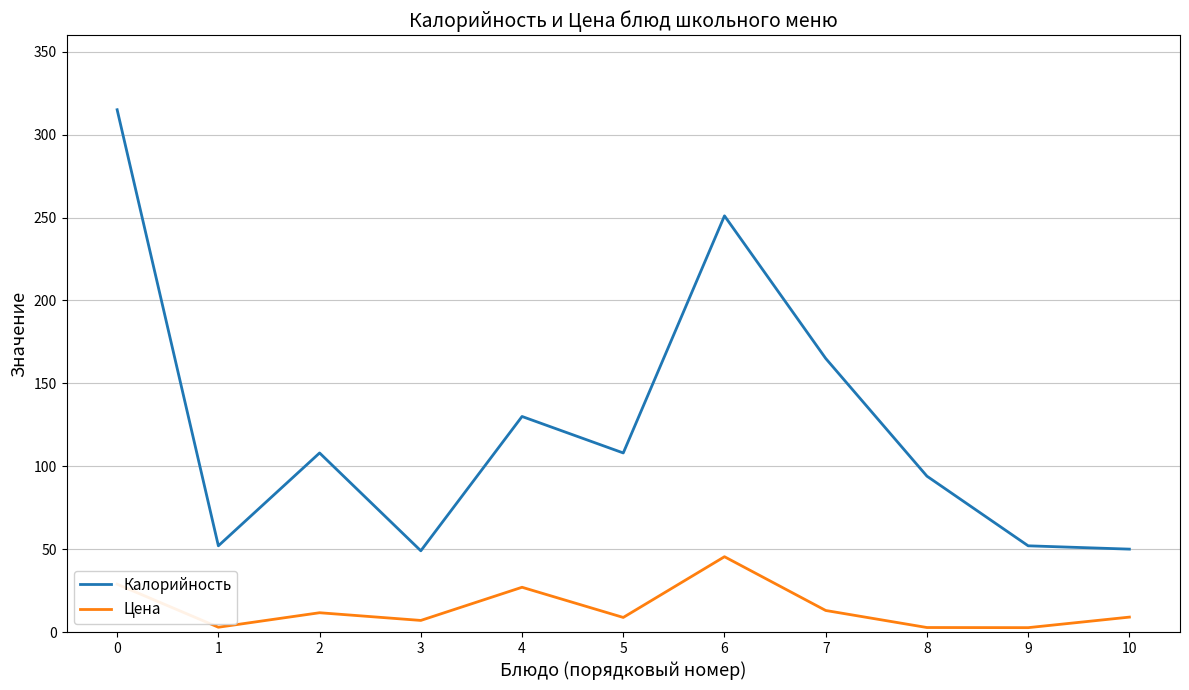

List the series in order of their peak value, highest first.

Калорийность, Цена